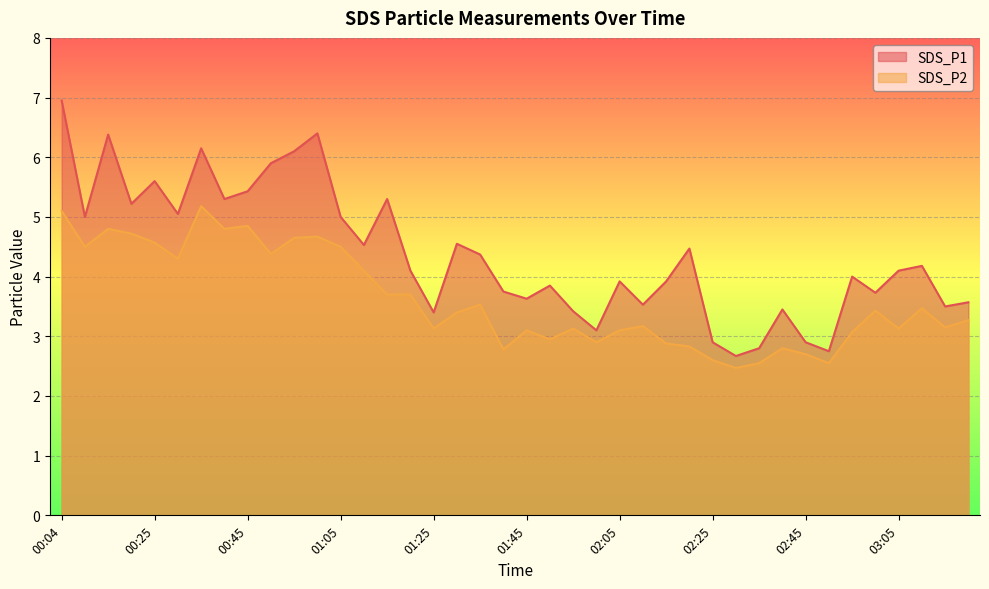

At which label is SDS_P2 closest to 3?

01:50